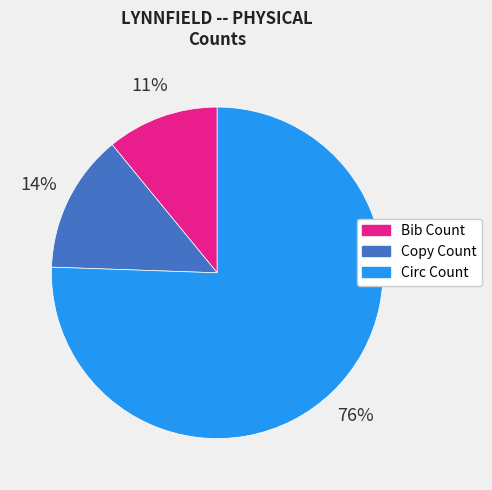

Rank the categories by value from lowest to highest.

Bib Count, Copy Count, Circ Count